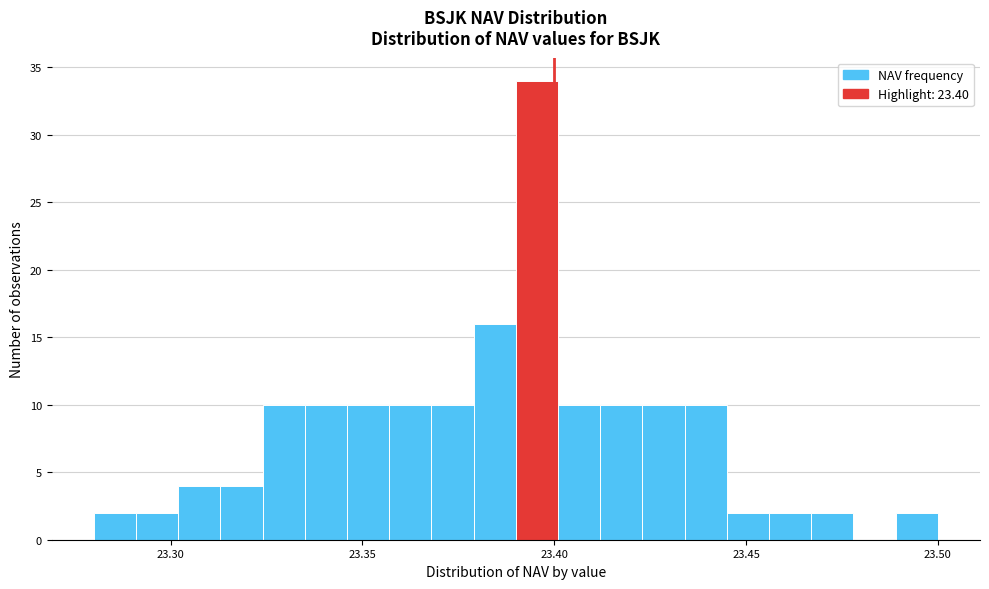

Around what value on the x-axis is the tallest bar? Give the approximate position of its centre, as read against the axis.

23.395